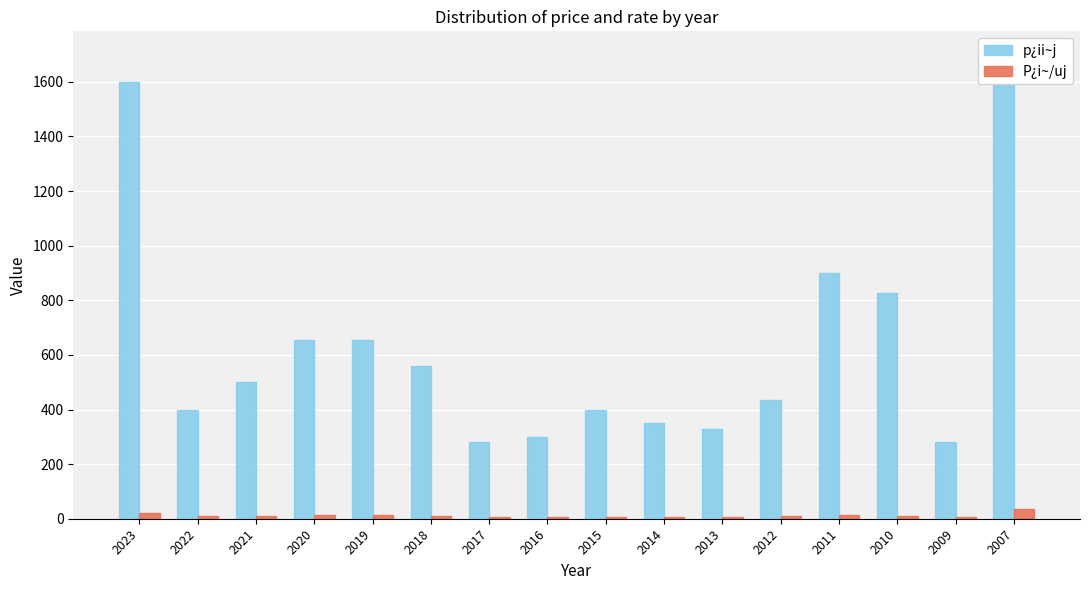

List the series in order of their peak value, lowest first.

P¿i~/uj, p¿ii~j